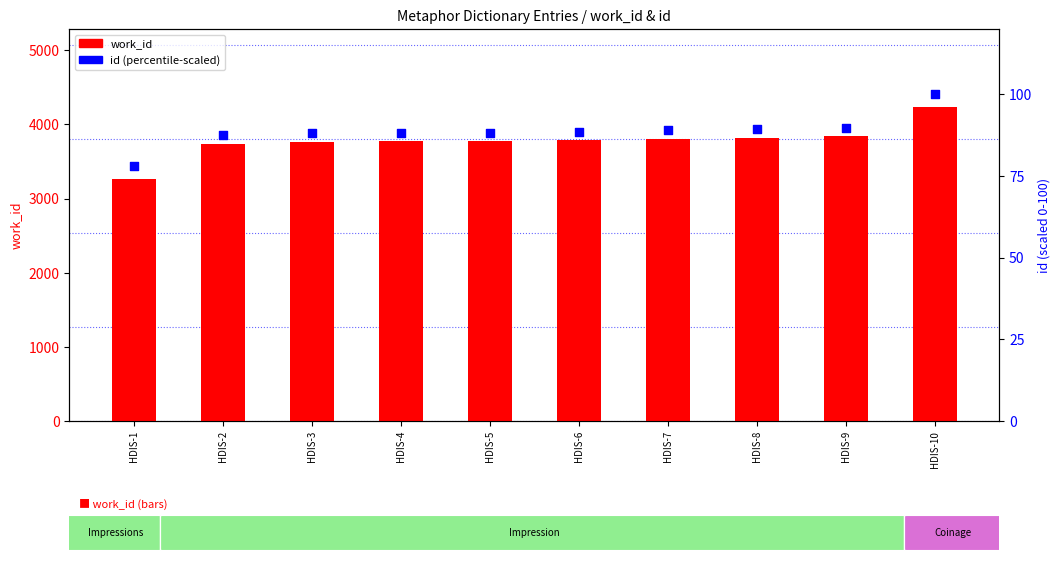

Which series reaches the minimum Y coordinate?

id (percentile-scaled)